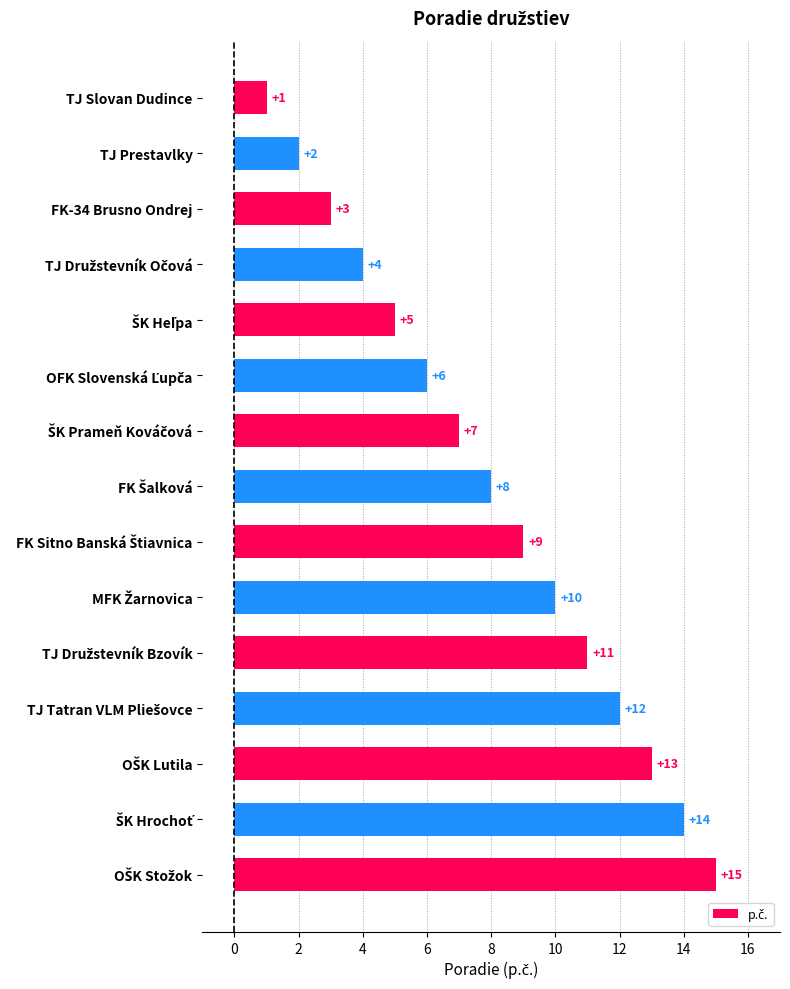

What is the maximum value shown in the chart?

15